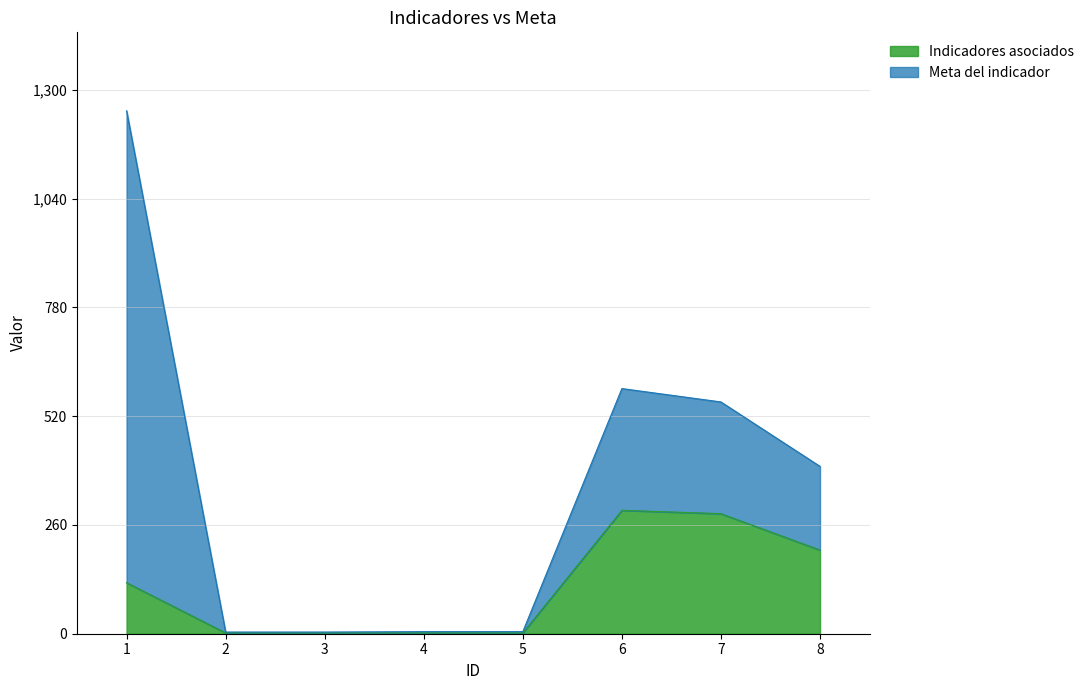

What is the highest value of the Indicadores asociados series?

295